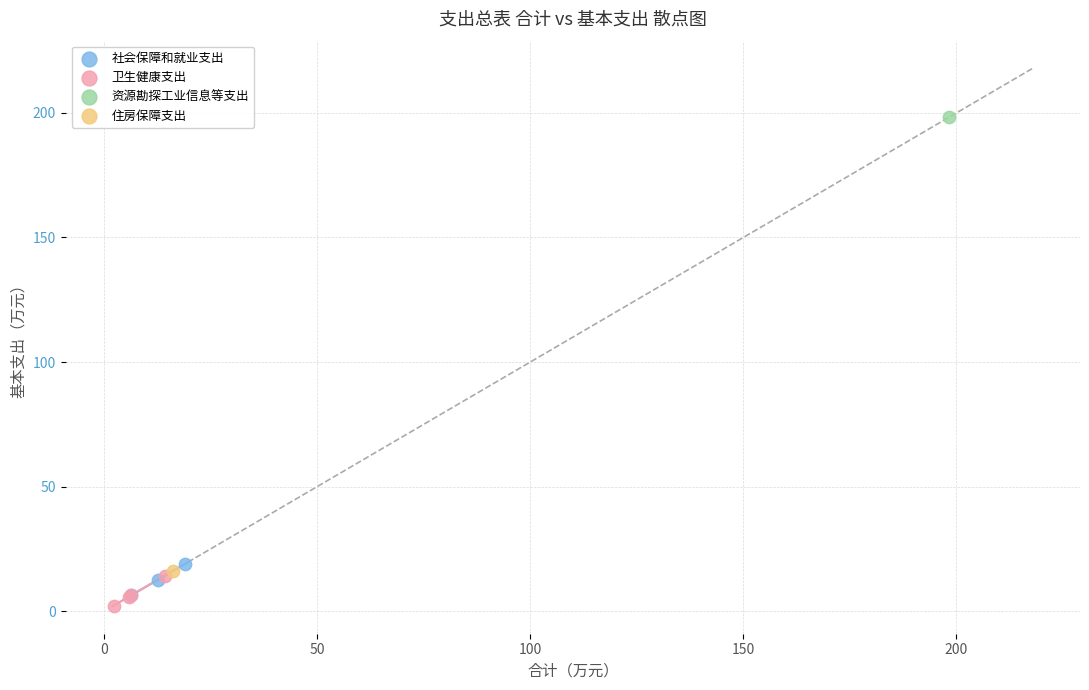

Which series reaches the minimum Y coordinate?

卫生健康支出